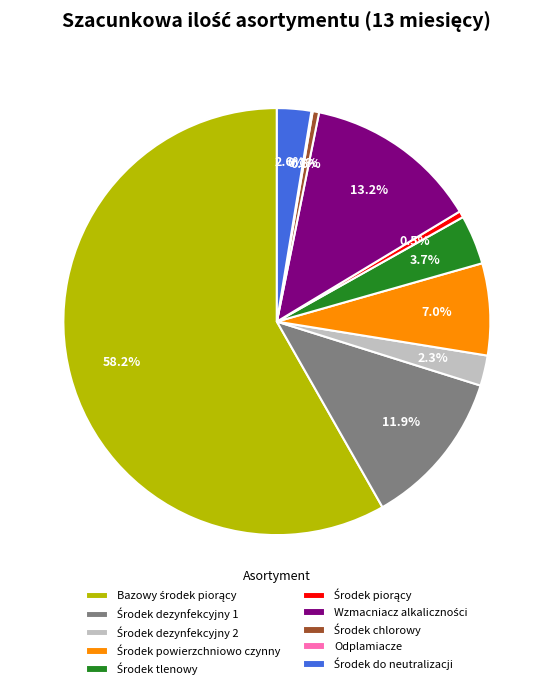

Is there a majority slice in this chart?

Yes